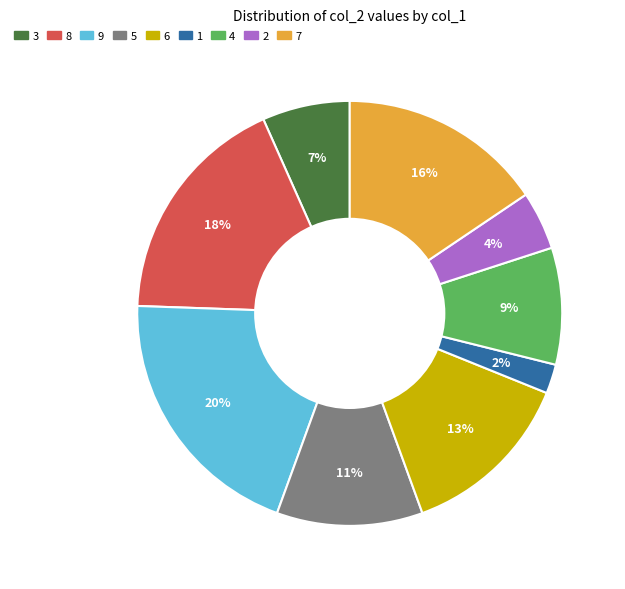

To the nearest percent, what portion does 7 represent?

16%